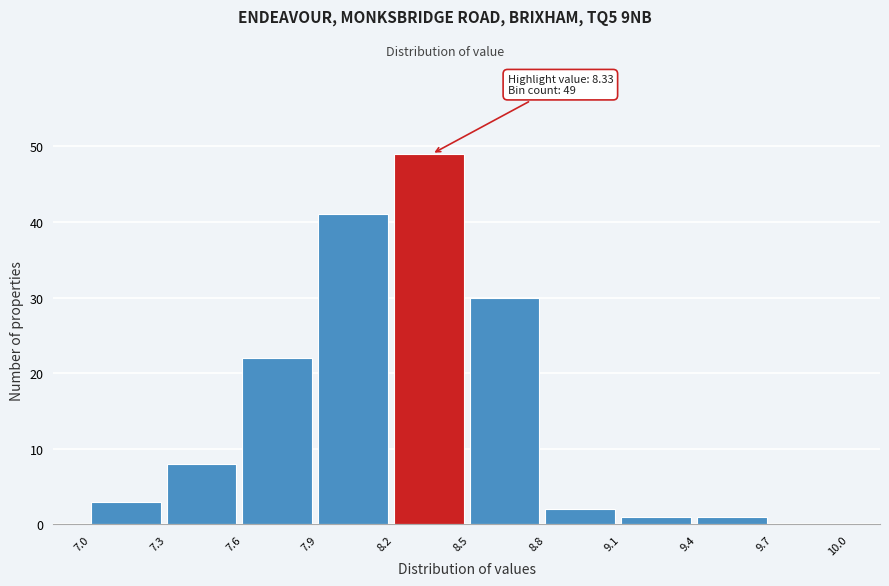

Which range on the x-axis has the tallest bar?

8.2 to 8.5